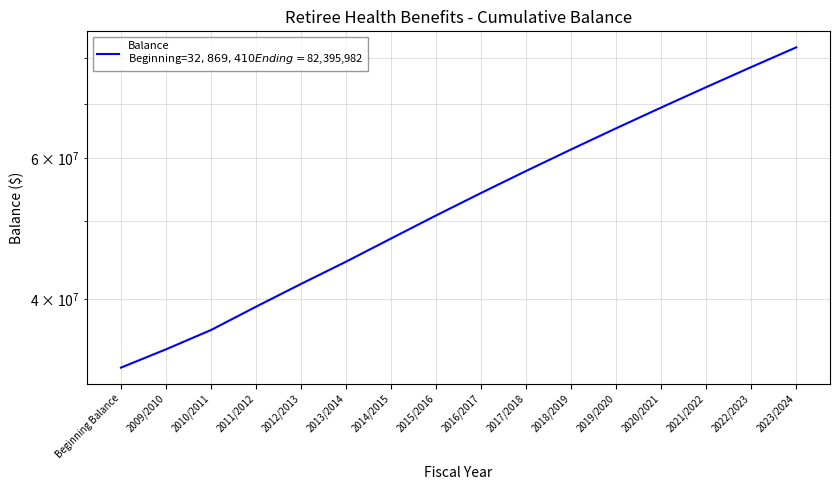

How many series are shown in this chart?

1